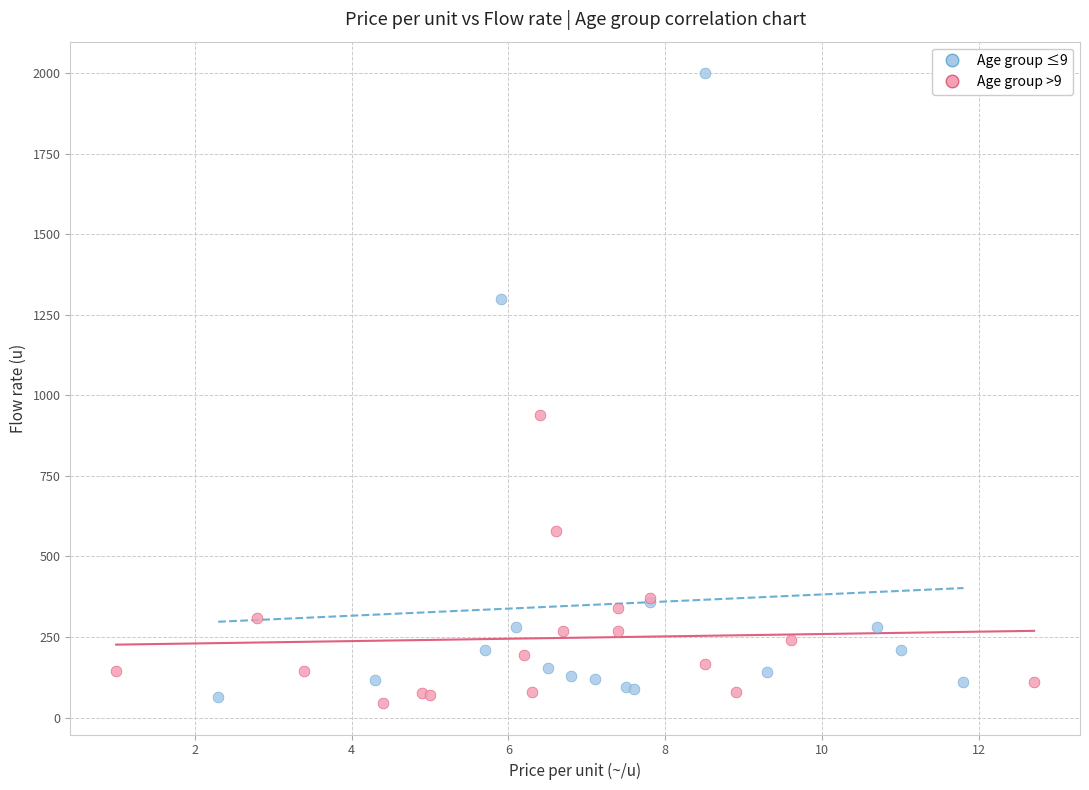

Which series has the widest spread of Y values?

Age group ≤9